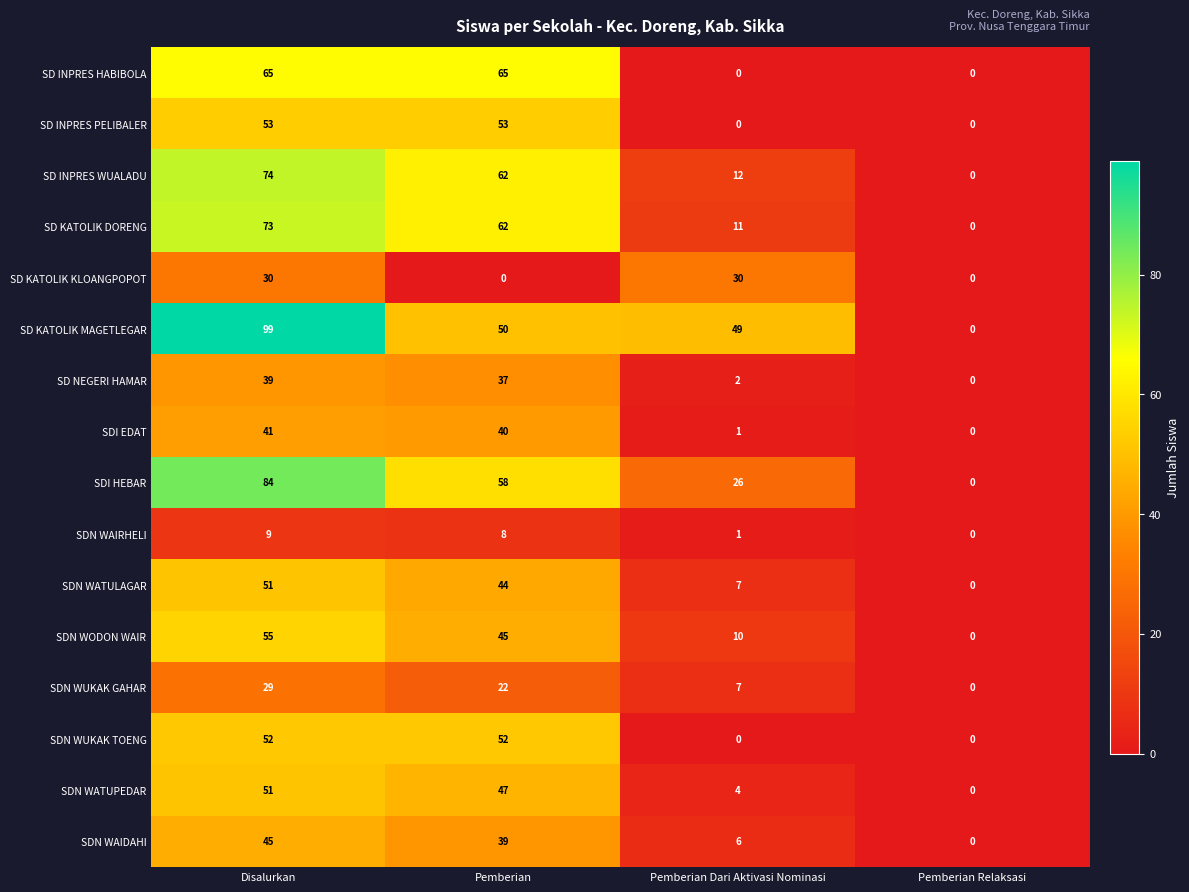

Rank the categories by SDN WATUPEDAR value from highest to lowest.

Disalurkan, Pemberian, Pemberian Dari Aktivasi Nominasi, Pemberian Relaksasi